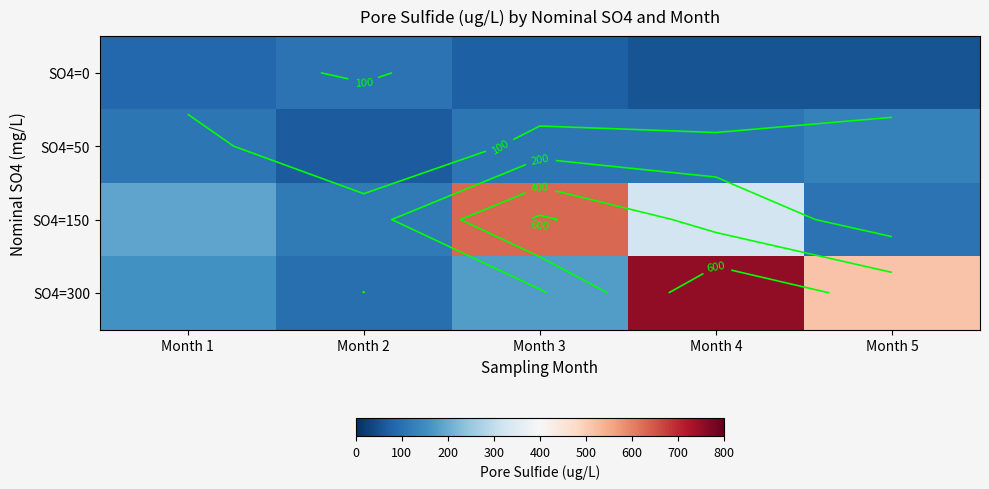

How many data points does each series have?

5